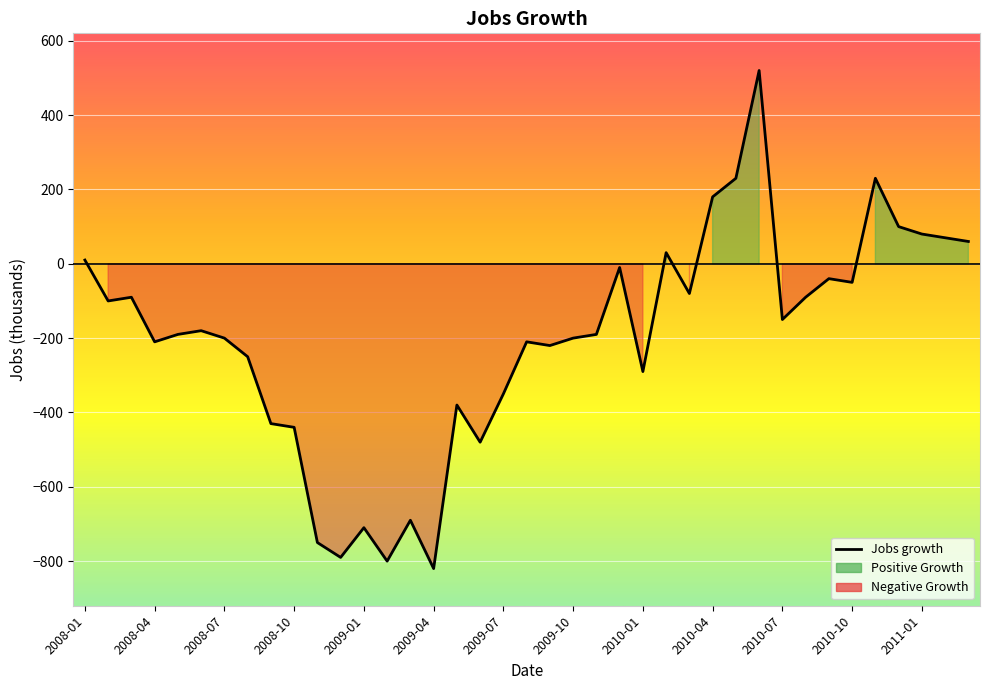

What is the greatest value displayed?

520